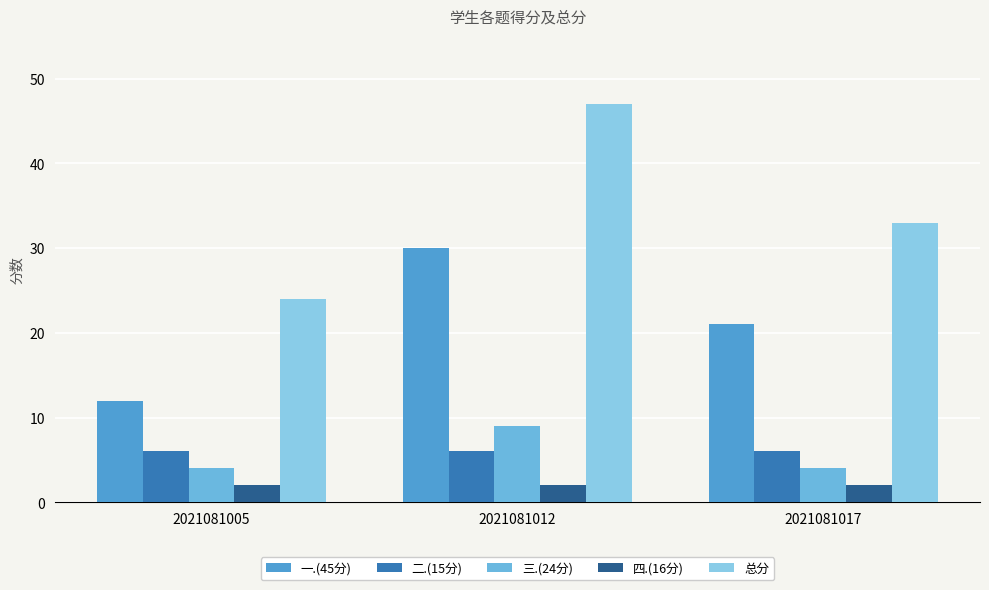

What is the difference between the 总分 values at 2021081017 and 2021081005?

9